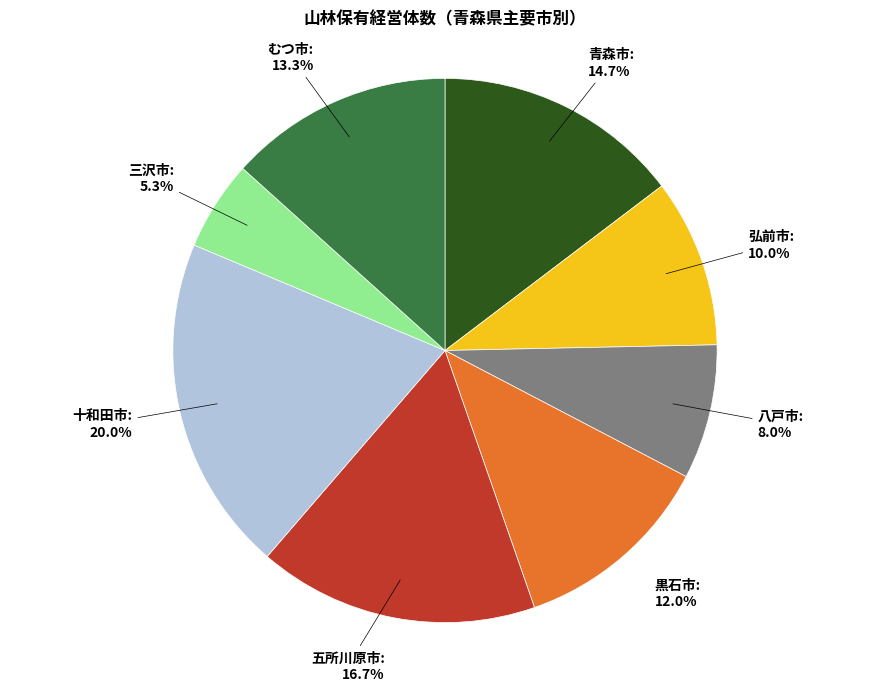

Is there a majority slice in this chart?

No